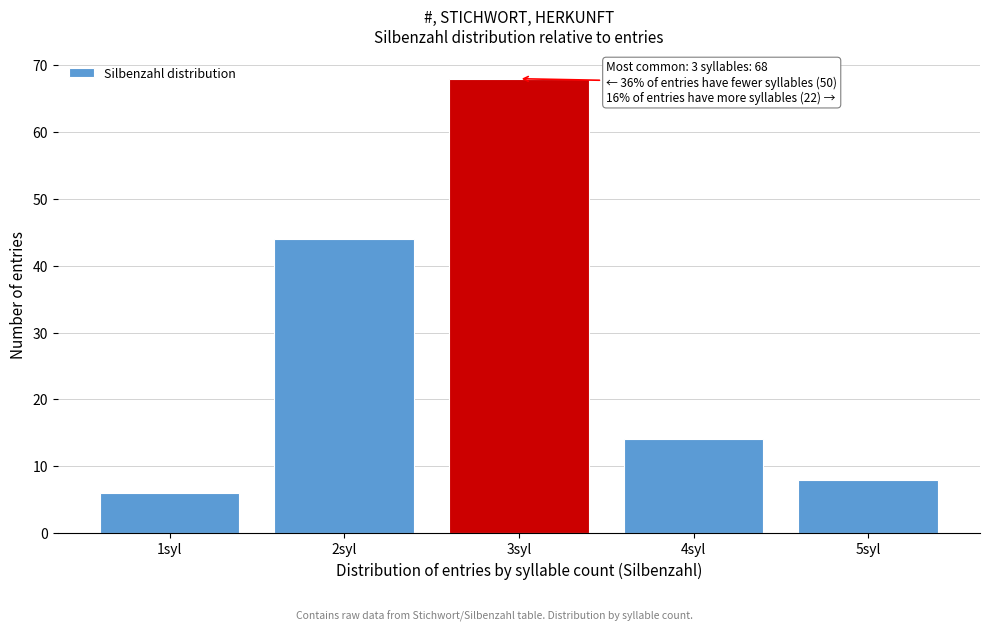

Over which range of the x-axis is the bar tallest?

2.5 to 3.5